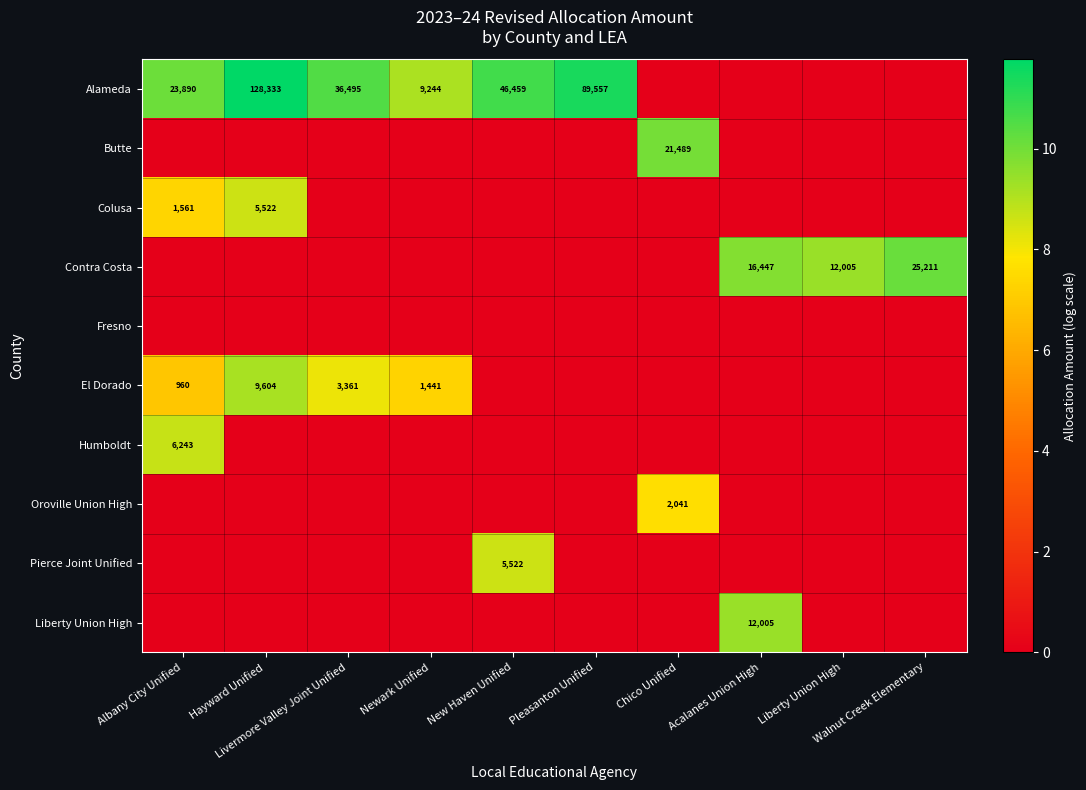

What is the sum of all Oroville Union High values?

7.6